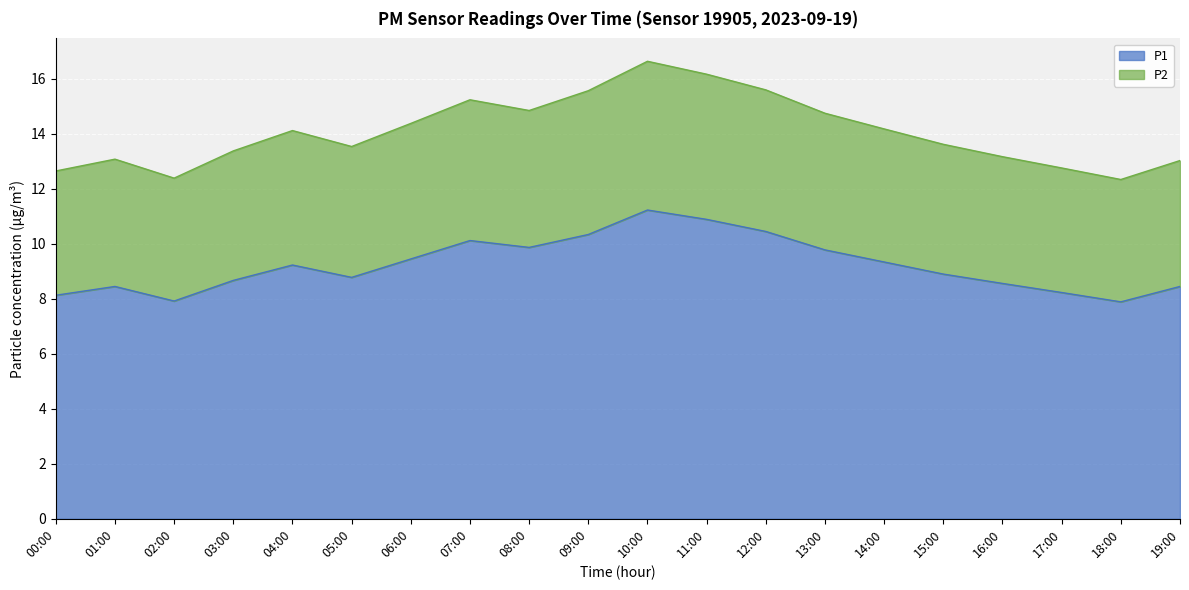

At how many categories does at least one series exceed 9?

20